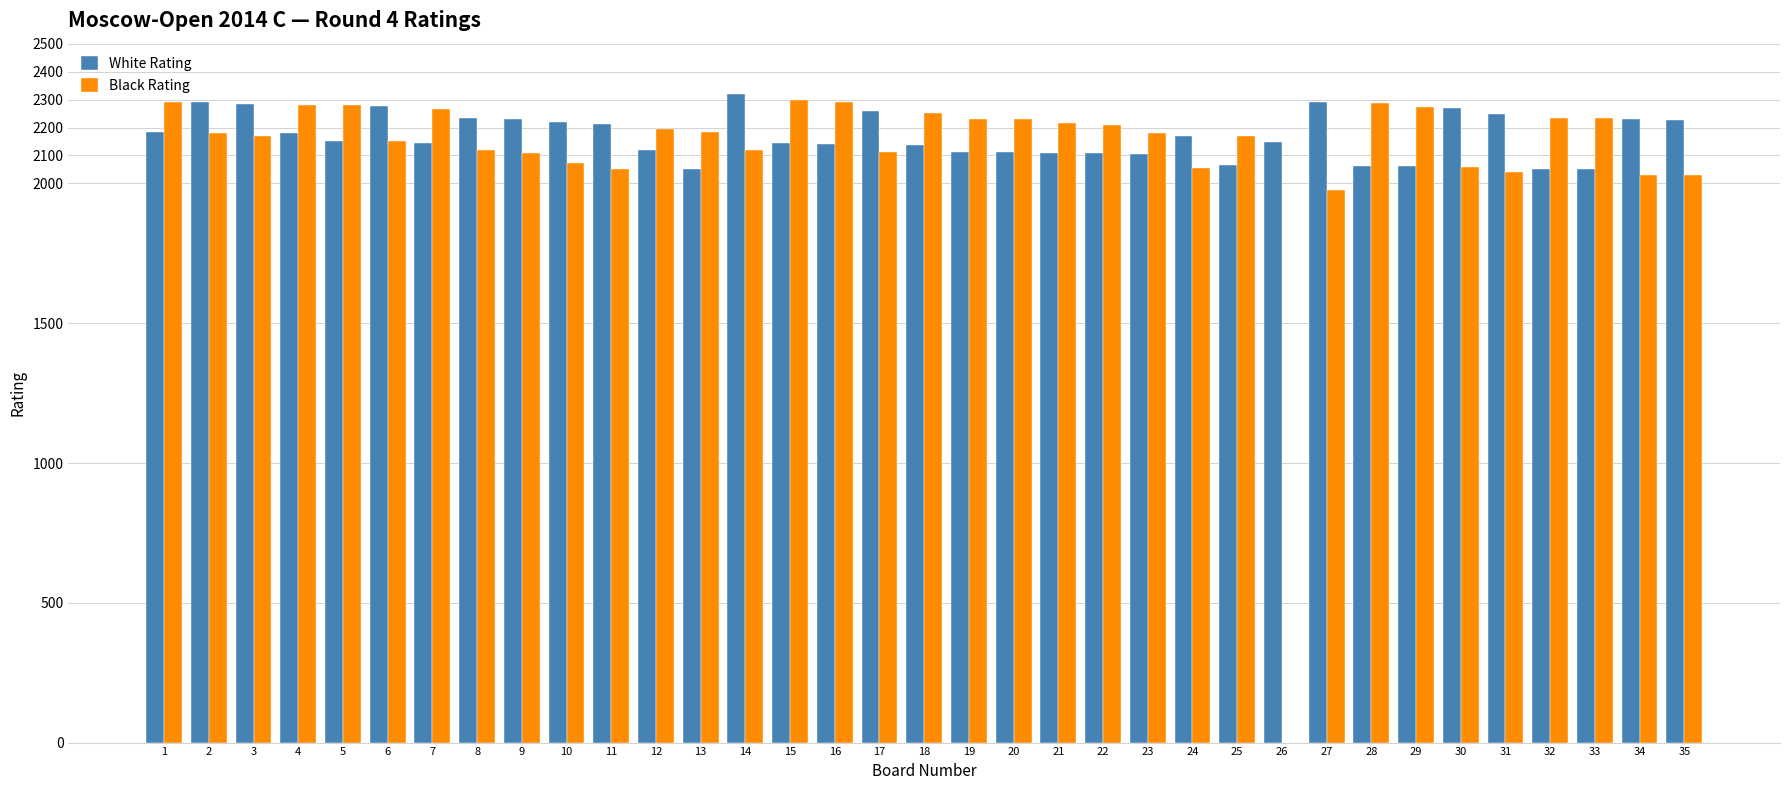

What is the highest value of the White Rating series?

2319